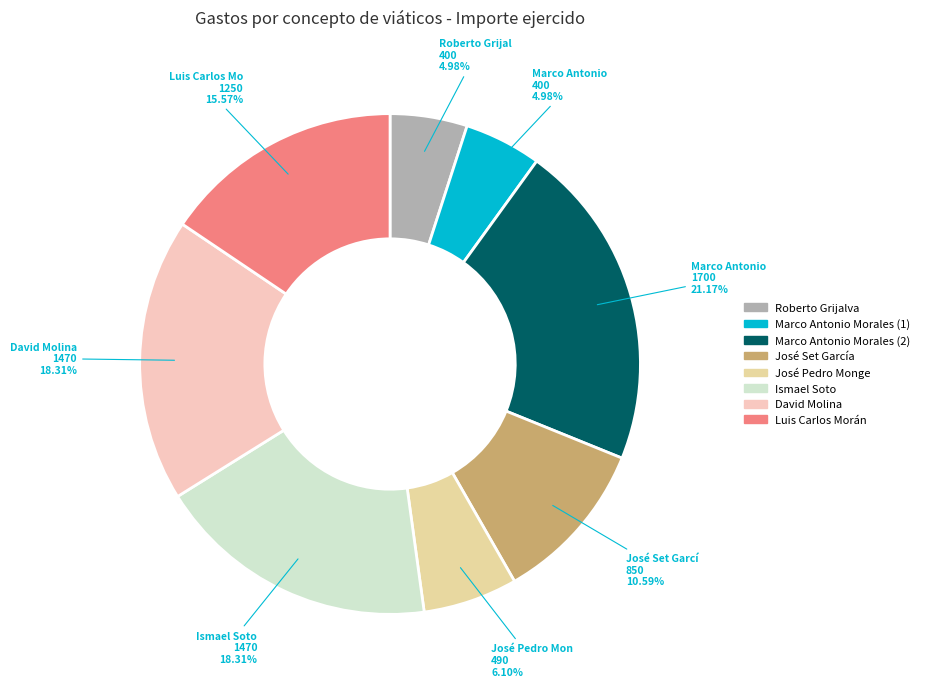

Is the sum of José Set García and David Molina greater than half?

No